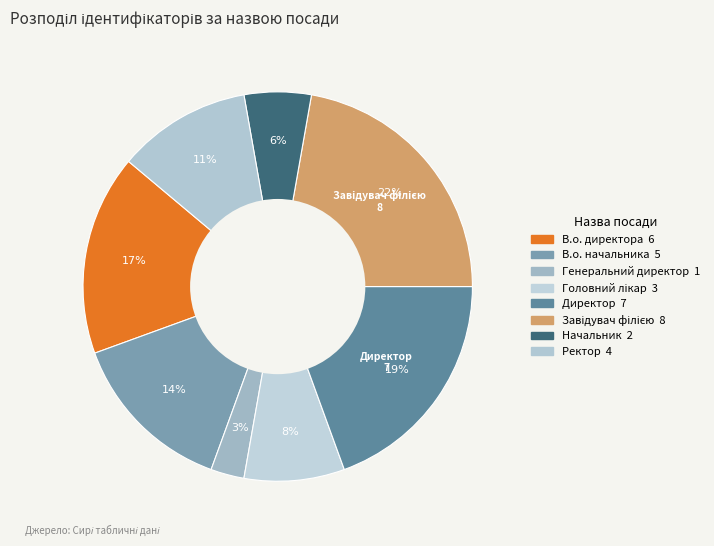

Is Генеральний директор the majority of the pie?

No